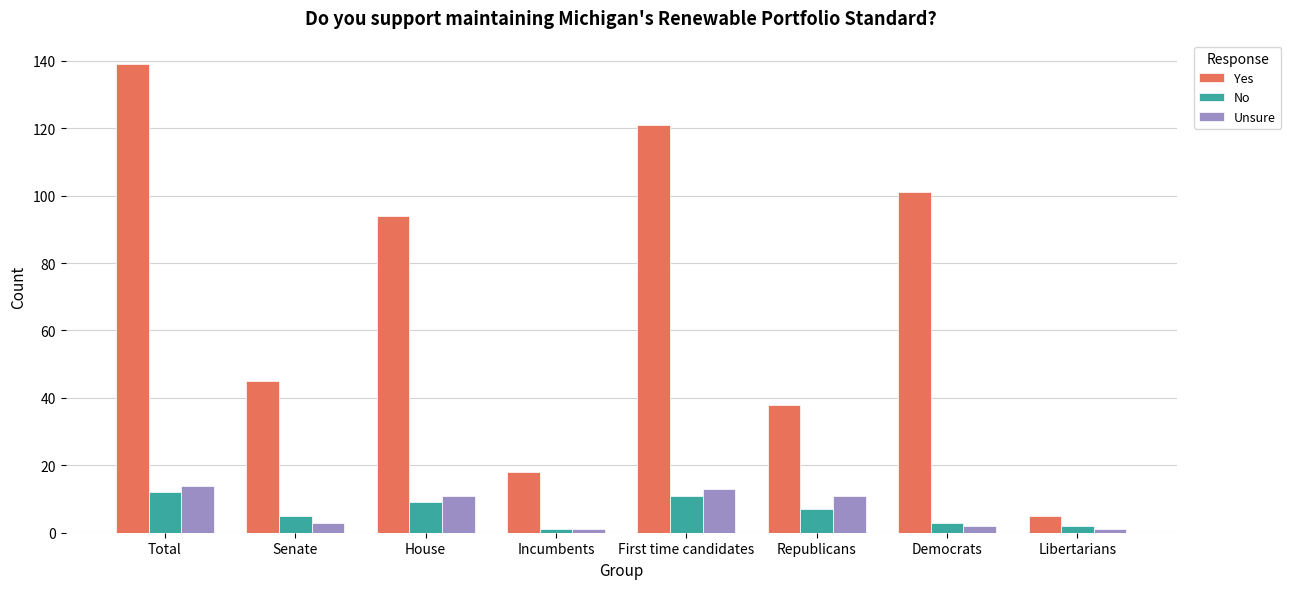

List the series in order of their peak value, highest first.

Yes, Unsure, No